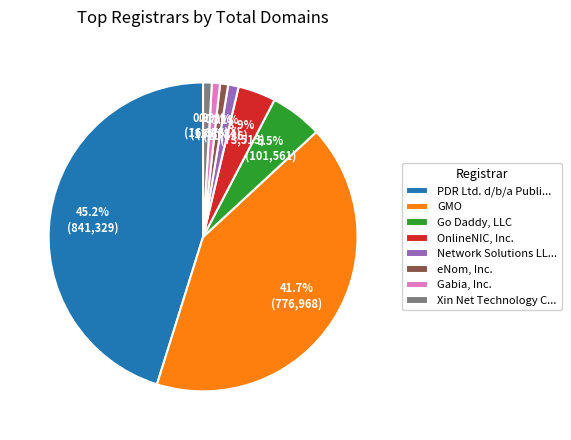

How many segments does this pie chart have?

8